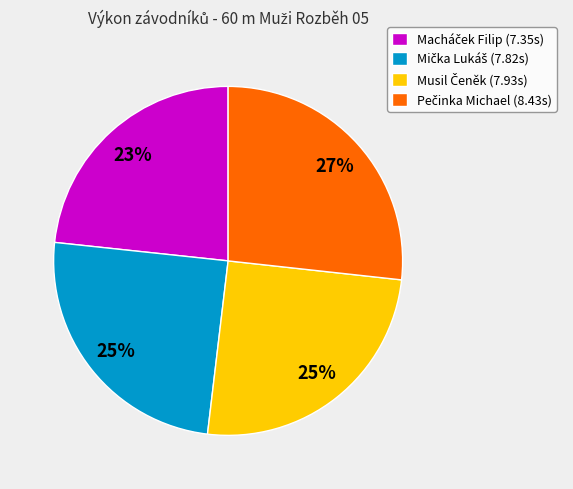

Is there a majority slice in this chart?

No